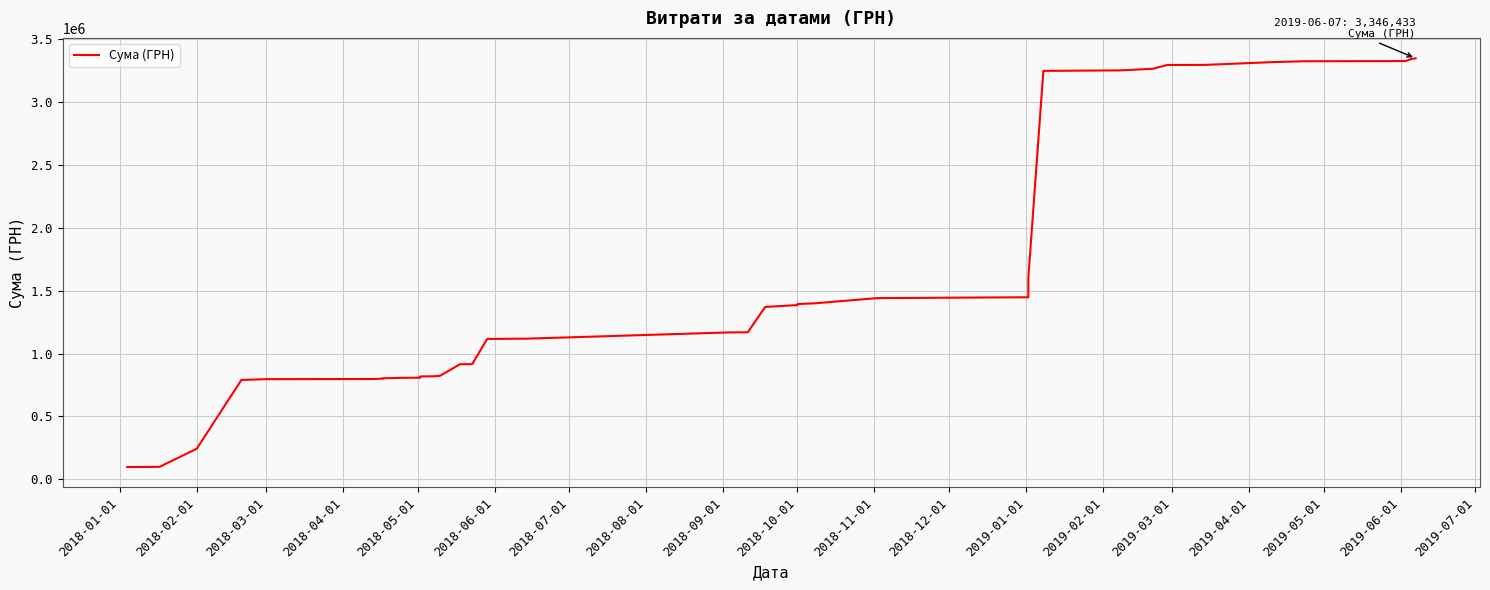

What is the greatest value displayed?

3346433.2